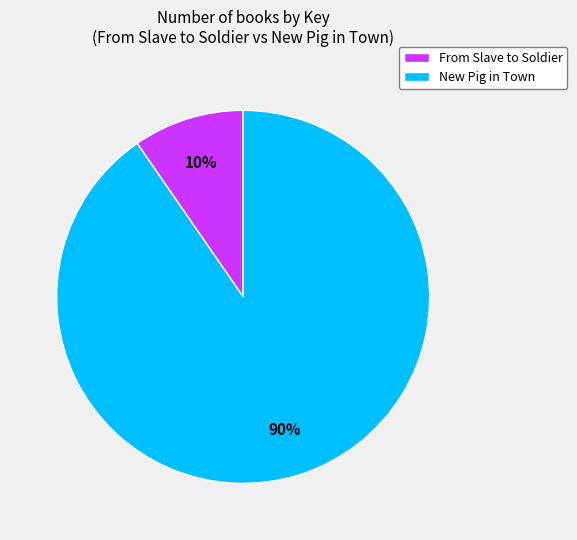

True or false: New Pig in Town accounts for 99% of the total.

False